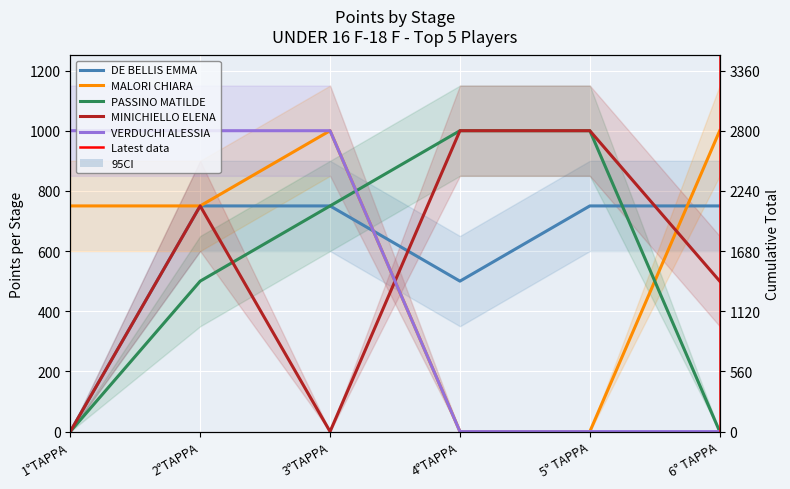

How many positive values does the DE BELLIS EMMA series have?

5